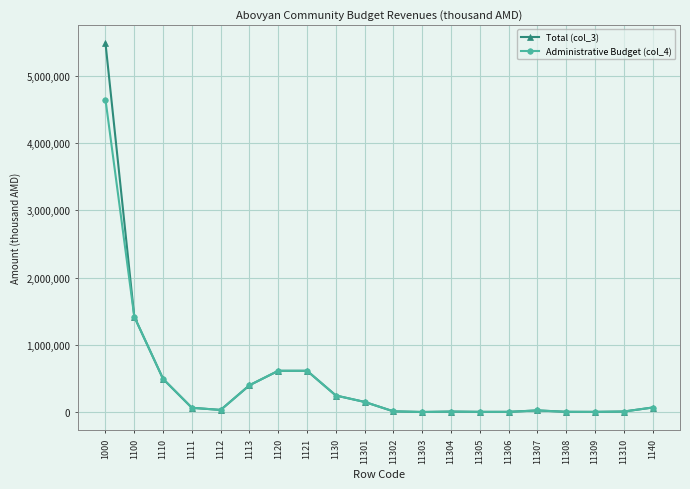

Is the value of Administrative Budget (col_4) at 1130 greater than the value of Total (col_3) at 1110?

No